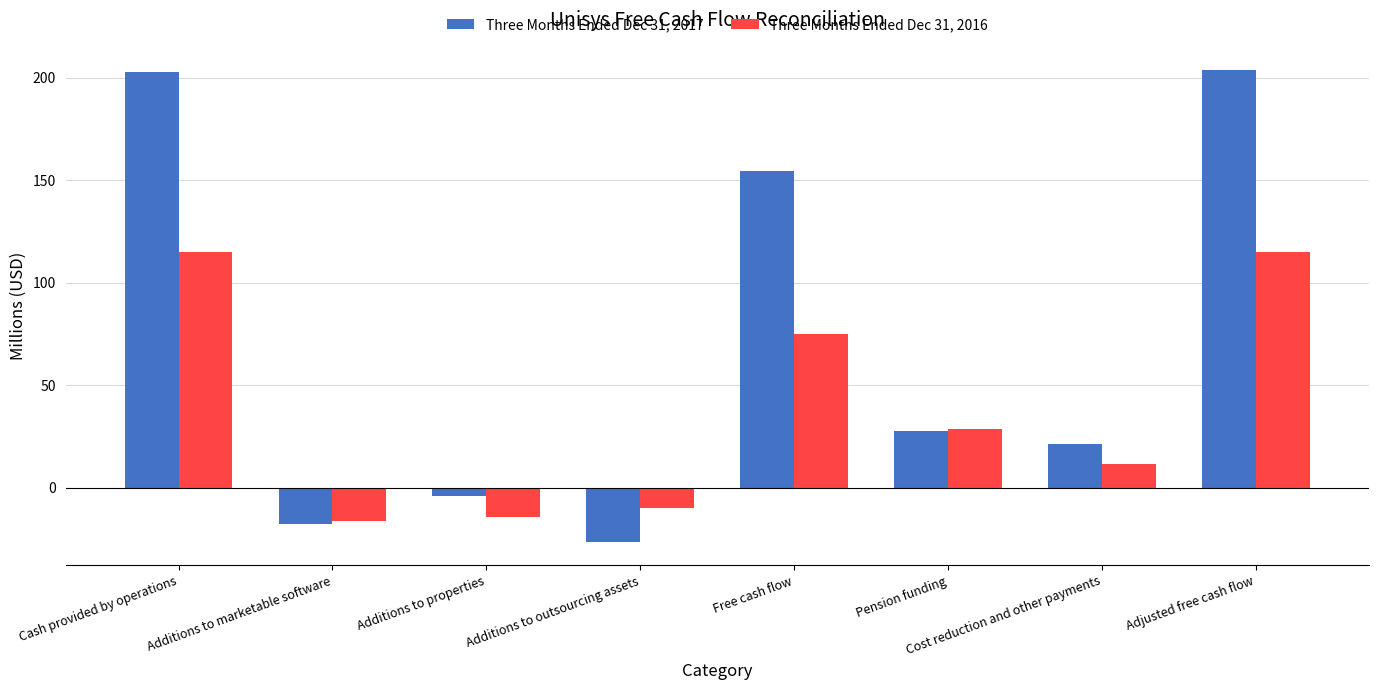

What is the minimum value for Three Months Ended Dec 31, 2016?

-16.2